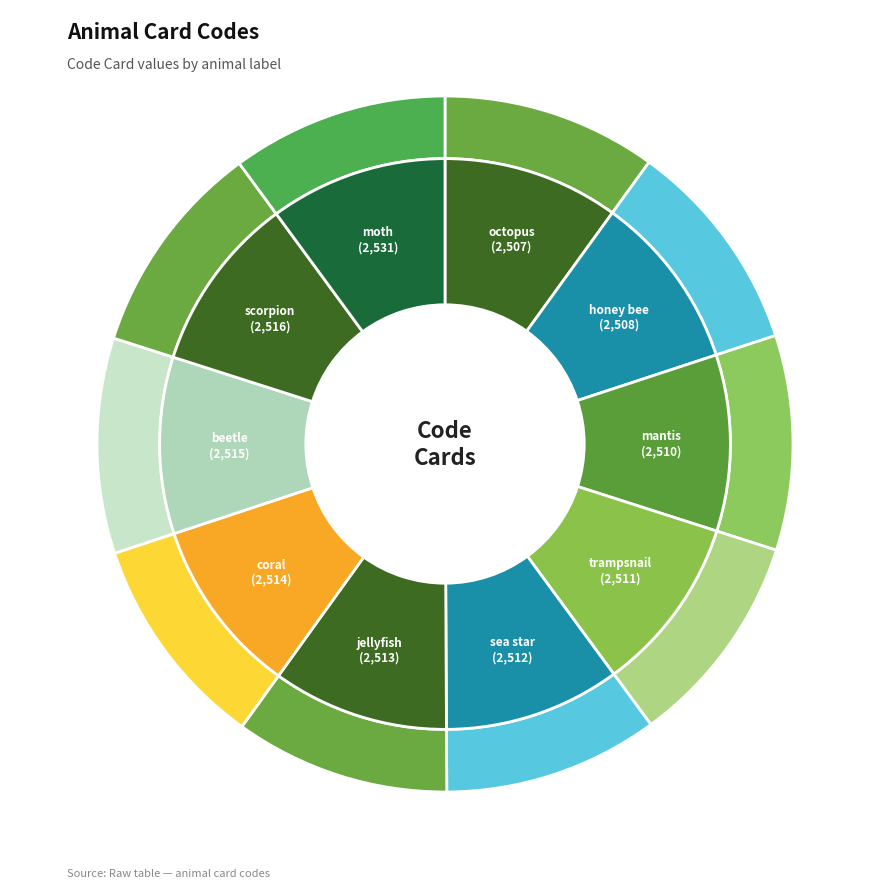

Does any single category account for the majority?

No